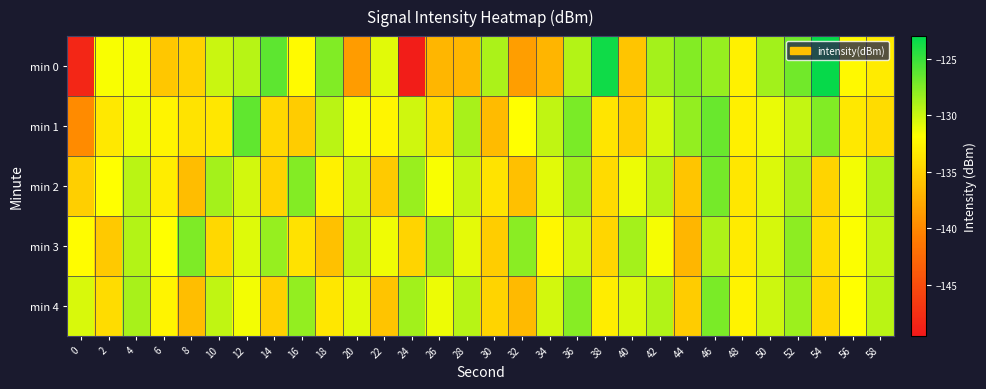

Reading left to right, extract all data points from this chart.

min 0: 0=-148.3	2=-131.7	4=-131.5	6=-135.7	8=-135.0	10=-130.0	12=-129.4	14=-126.2	16=-132.2	18=-127.5	20=-138.7	22=-130.8	24=-149.1	26=-136.8	28=-136.8	30=-129.0	32=-138.5	34=-136.9	36=-129.2	38=-123.6	40=-135.7	42=-128.8	44=-127.6	46=-128.2	48=-132.7	50=-128.6	52=-126.9	54=-123.3	56=-132.3	58=-133.2
min 1: 0=-139.9	2=-133.4	4=-131.3	6=-132.6	8=-133.7	10=-133.5	12=-126.4	14=-134.6	16=-135.4	18=-129.5	20=-131.5	22=-132.5	24=-130.2	26=-134.1	28=-128.9	30=-136.5	32=-131.8	34=-129.7	36=-127.3	38=-133.6	40=-135.2	42=-130.4	44=-128.1	46=-126.7	48=-132.9	50=-131.1	52=-129.8	54=-127.5	56=-133.4	58=-134.2
min 2: 0=-135.2	2=-131.8	4=-129.5	6=-133.1	8=-136.4	10=-128.7	12=-130.3	14=-134.9	16=-127.6	18=-132.8	20=-130.1	22=-135.5	24=-128.3	26=-131.6	28=-129.9	30=-133.7	32=-136.2	34=-130.8	36=-128.5	38=-134.3	40=-131.2	42=-129.4	44=-135.8	46=-127.1	48=-133.5	50=-130.6	52=-128.8	54=-134.7	56=-131.4	58=-129.2
min 3: 0=-132.1	2=-135.6	4=-129.3	6=-131.9	8=-127.4	10=-134.5	12=-130.7	14=-128.2	16=-133.8	18=-136.1	20=-129.6	22=-131.3	24=-134.8	26=-128.4	28=-130.9	30=-135.3	32=-127.8	34=-132.4	36=-130.2	38=-134.6	40=-128.7	42=-131.5	44=-136.8	46=-129.1	48=-133.2	50=-130.4	52=-127.9	54=-134.1	56=-131.7	58=-129.8
min 4: 0=-130.5	2=-134.2	4=-128.9	6=-132.6	8=-136.3	10=-129.7	12=-131.4	14=-135.1	16=-128.1	18=-133.5	20=-130.8	22=-135.9	24=-128.6	26=-131.2	28=-129.4	30=-134.8	32=-136.6	34=-130.3	36=-127.7	38=-133.1	40=-130.6	42=-129.2	44=-135.4	46=-127.3	48=-132.7	50=-130.1	52=-128.4	54=-134.5	56=-131.9	58=-129.5